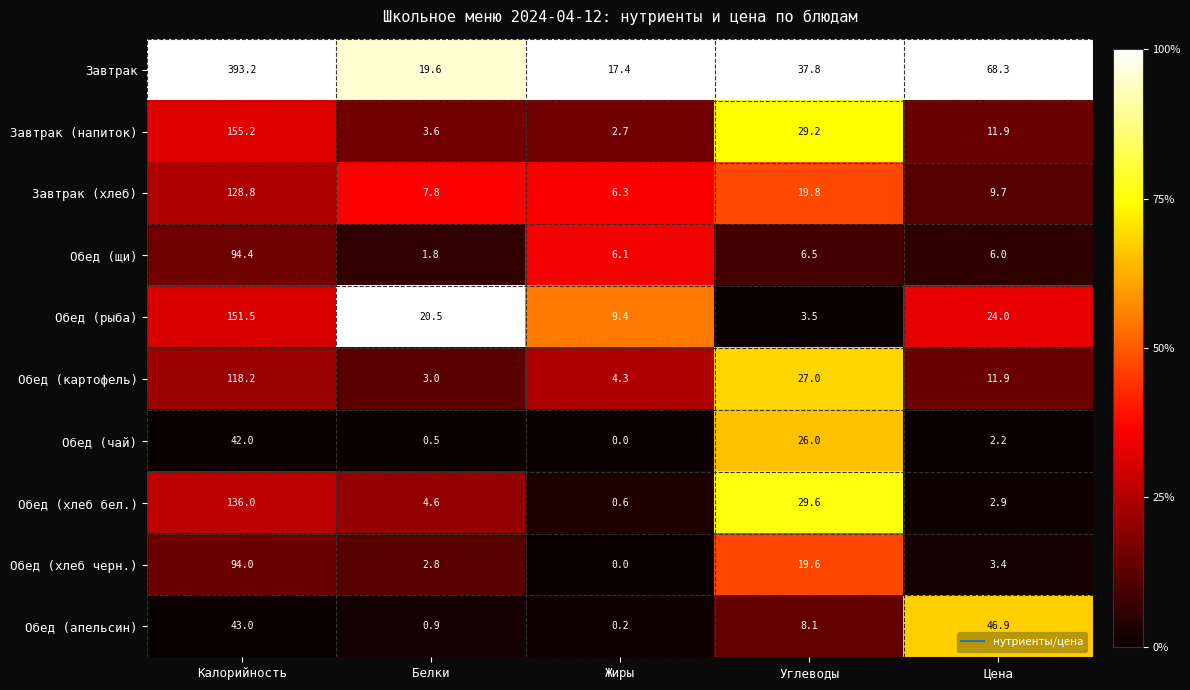

Which label corresponds to the largest value in the chart?

Калорийность